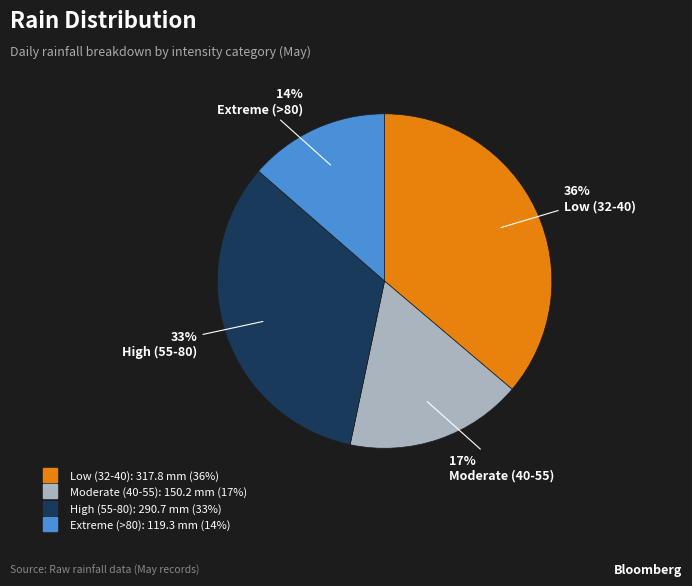

Is there a majority slice in this chart?

No